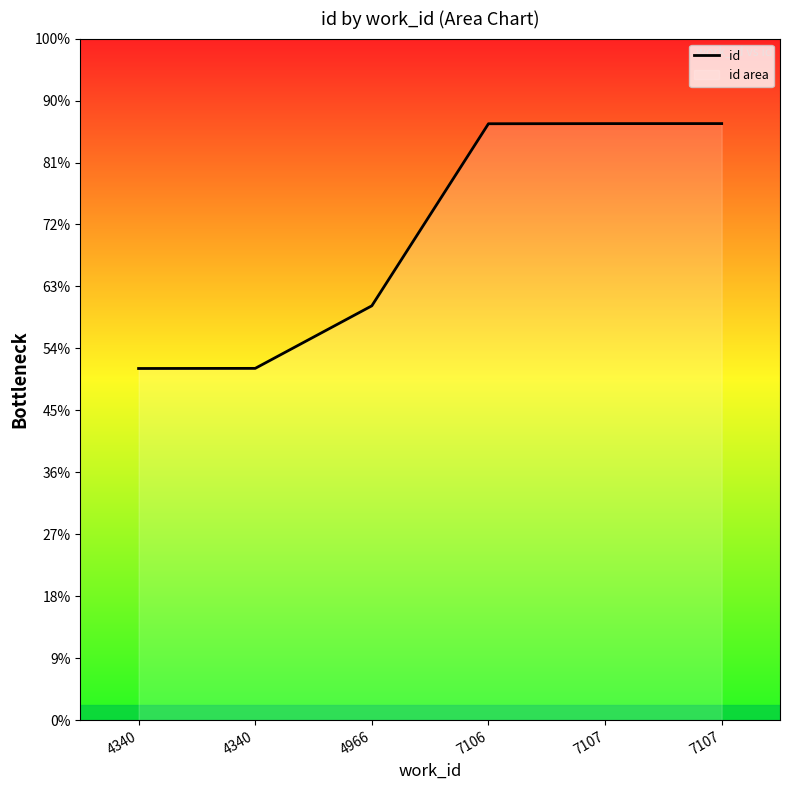

Is it true that the value at 7107 is 19255?

True